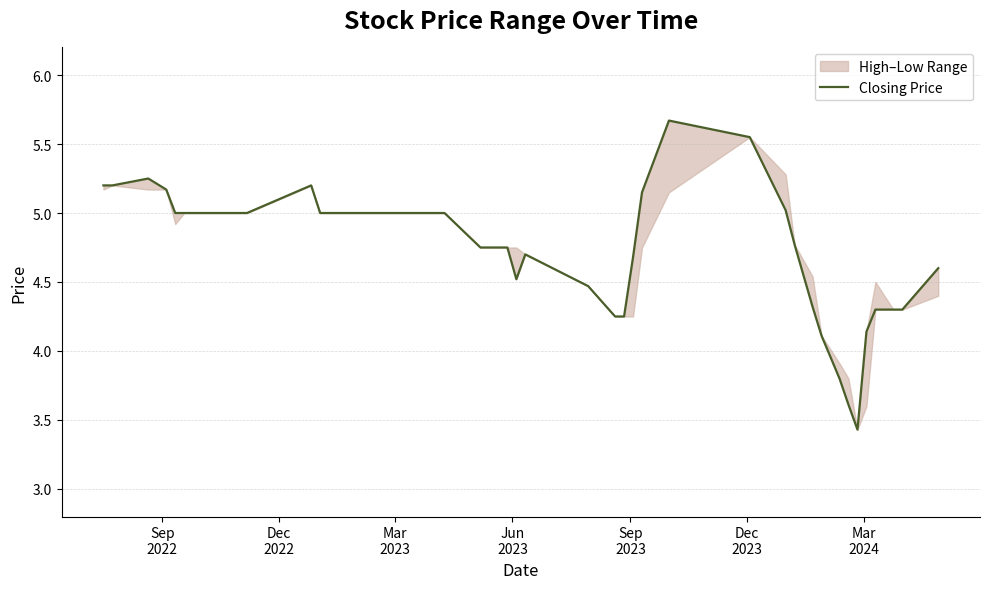

At which label does the data first exceed 5?

Sep
2022